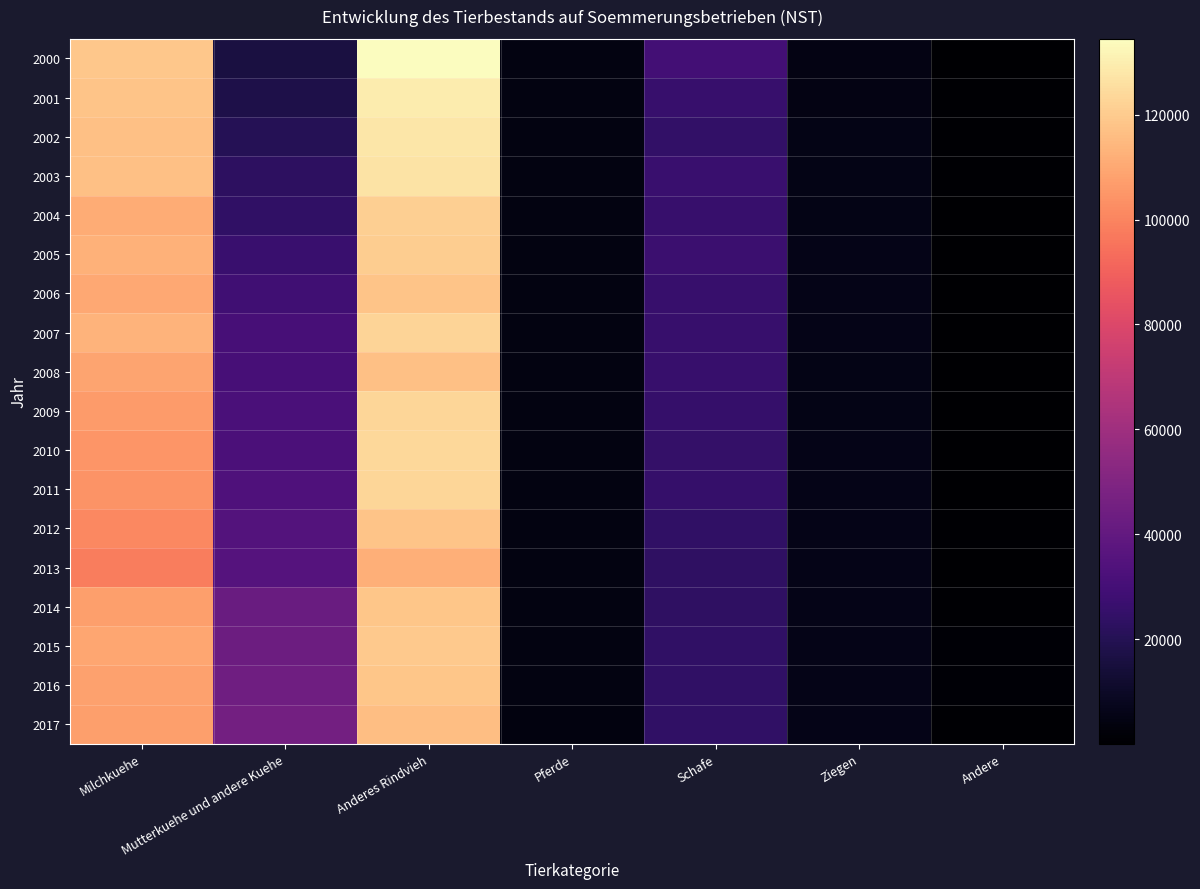

Which series has the widest spread of values?

2000